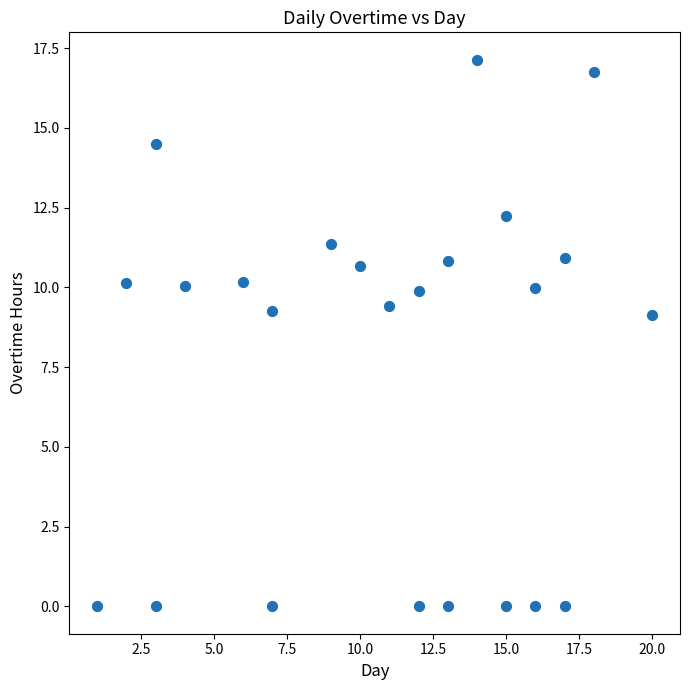

What is the range of Y values (max minus min)?

17.1